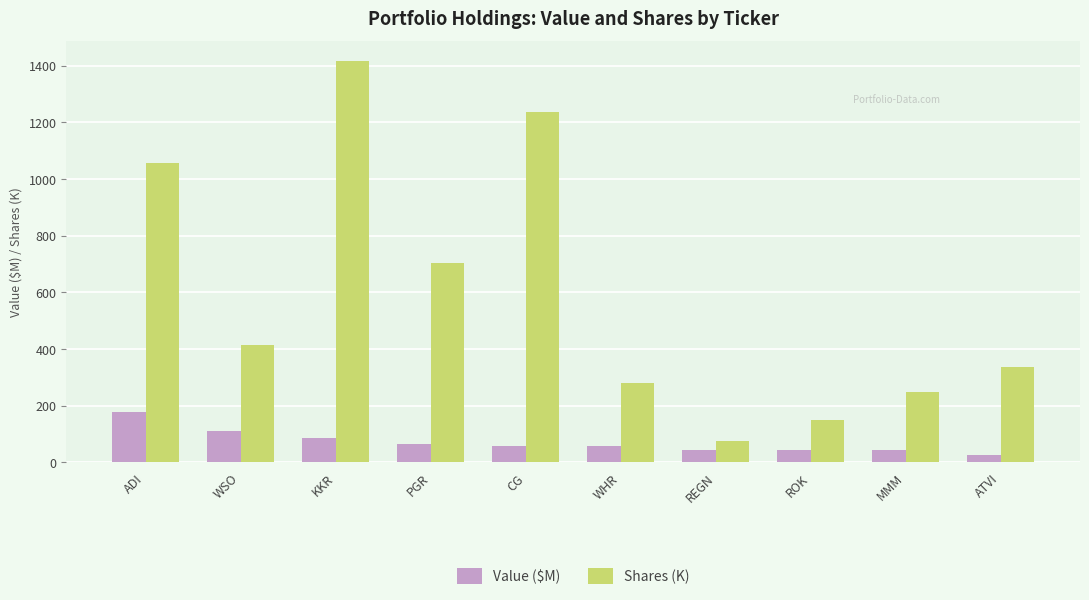

At how many categories does at least one series exceed 424?

4